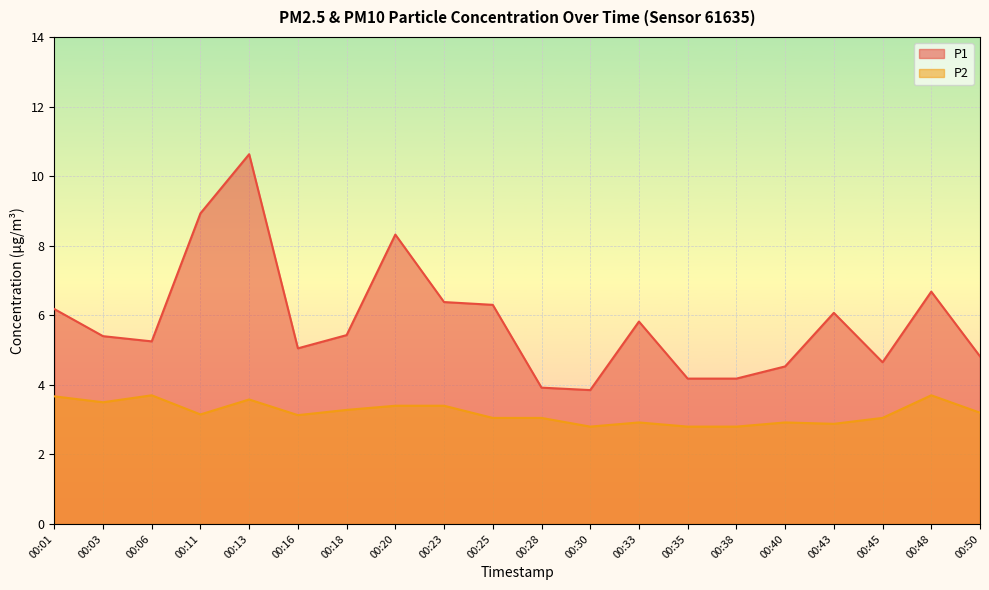

Between 00:25 and 00:43, which series saw the biggest shift?

P1